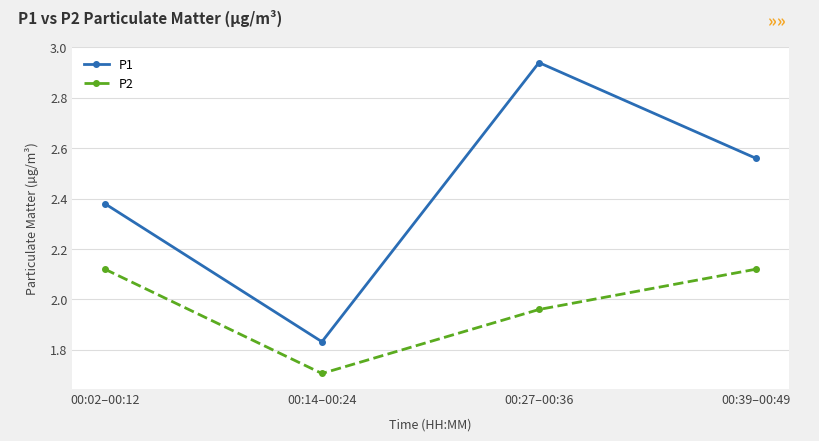

How many lines are shown in the chart?

2